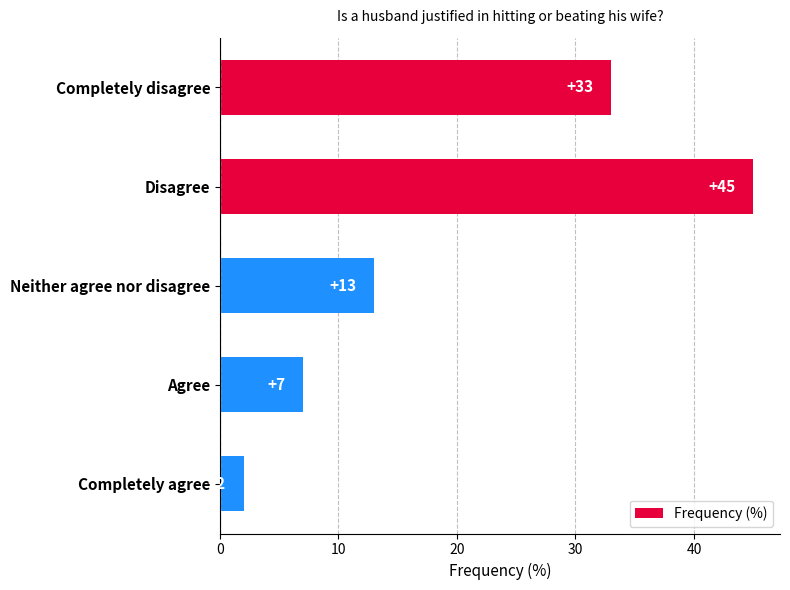

Which label corresponds to the smallest value in the chart?

Completely agree